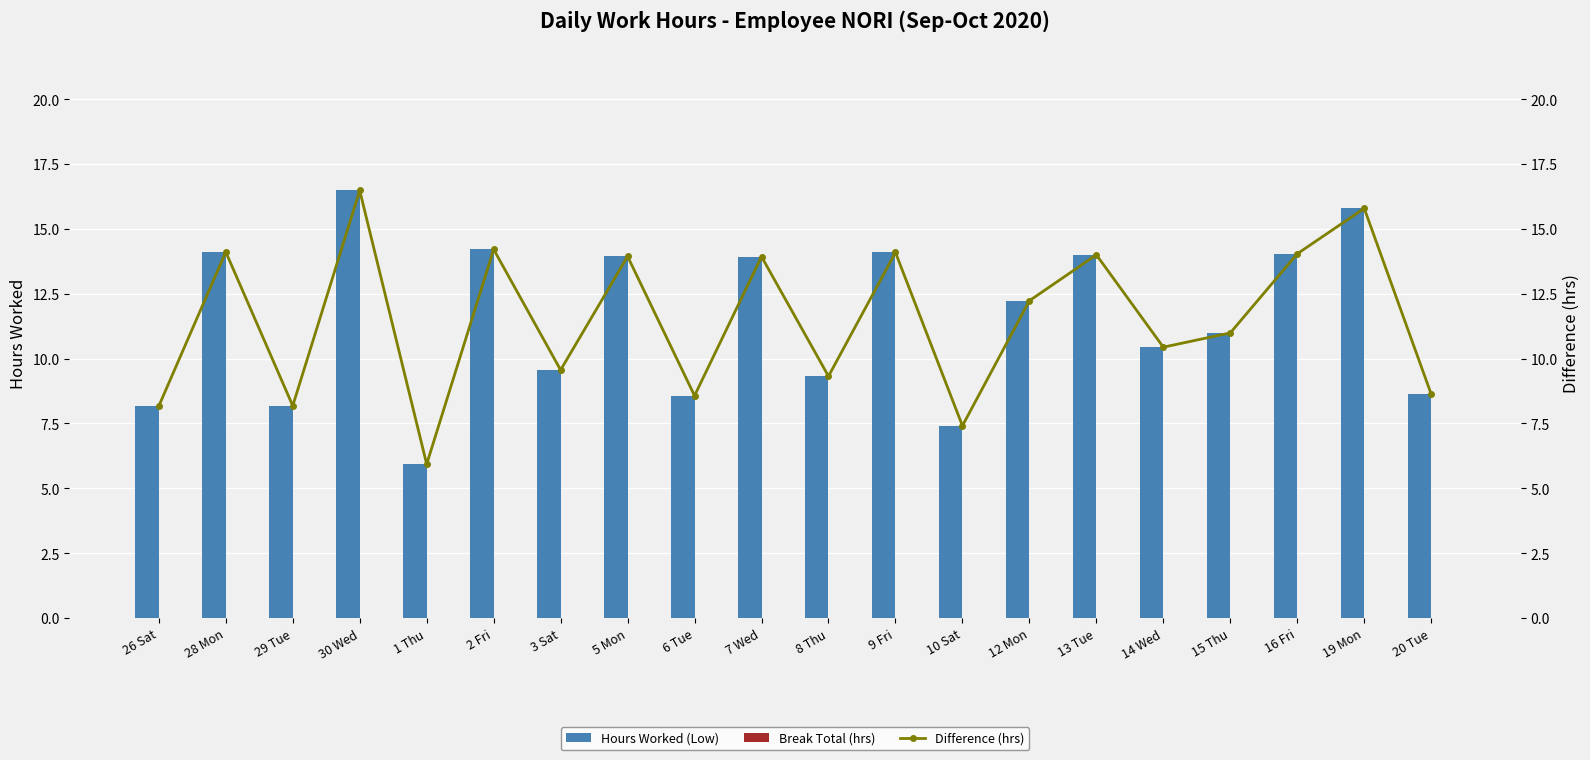

Does the chart contain stacked bars?

No